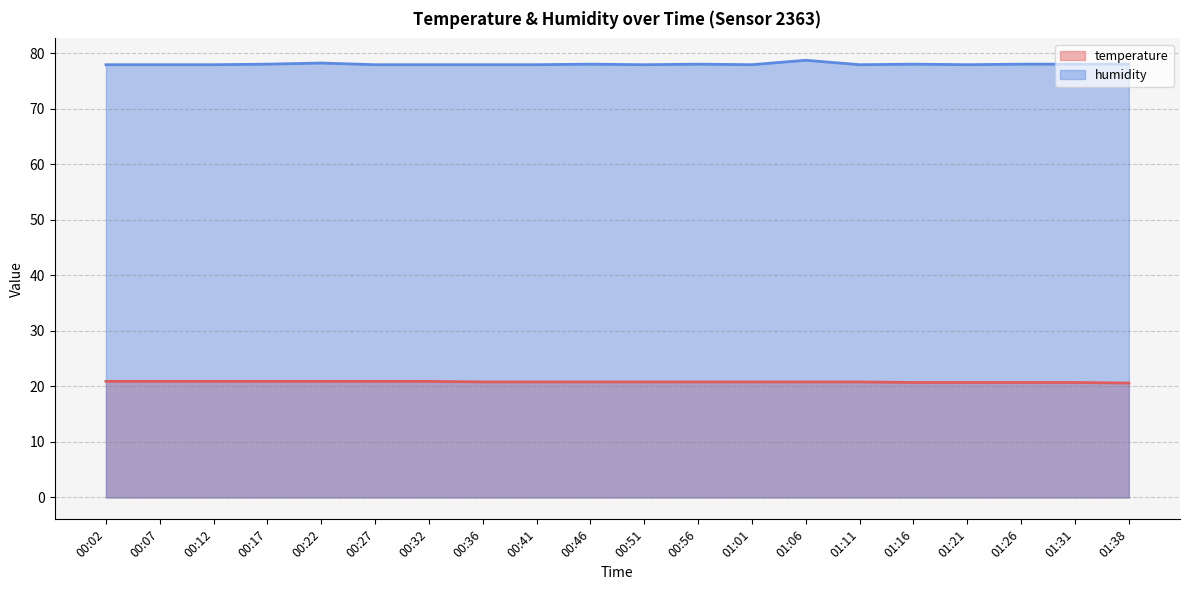

What is the total value across all series at 01:01?

98.7